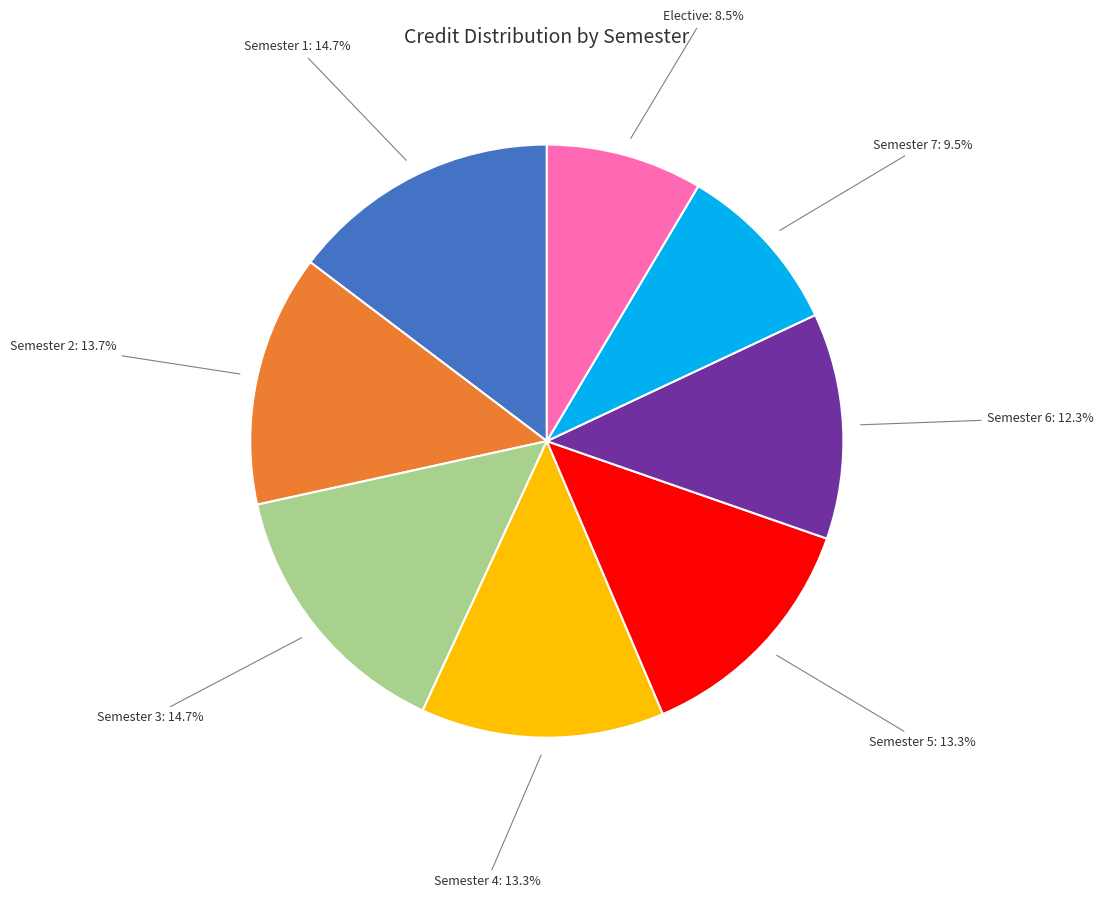

Is there a majority slice in this chart?

No